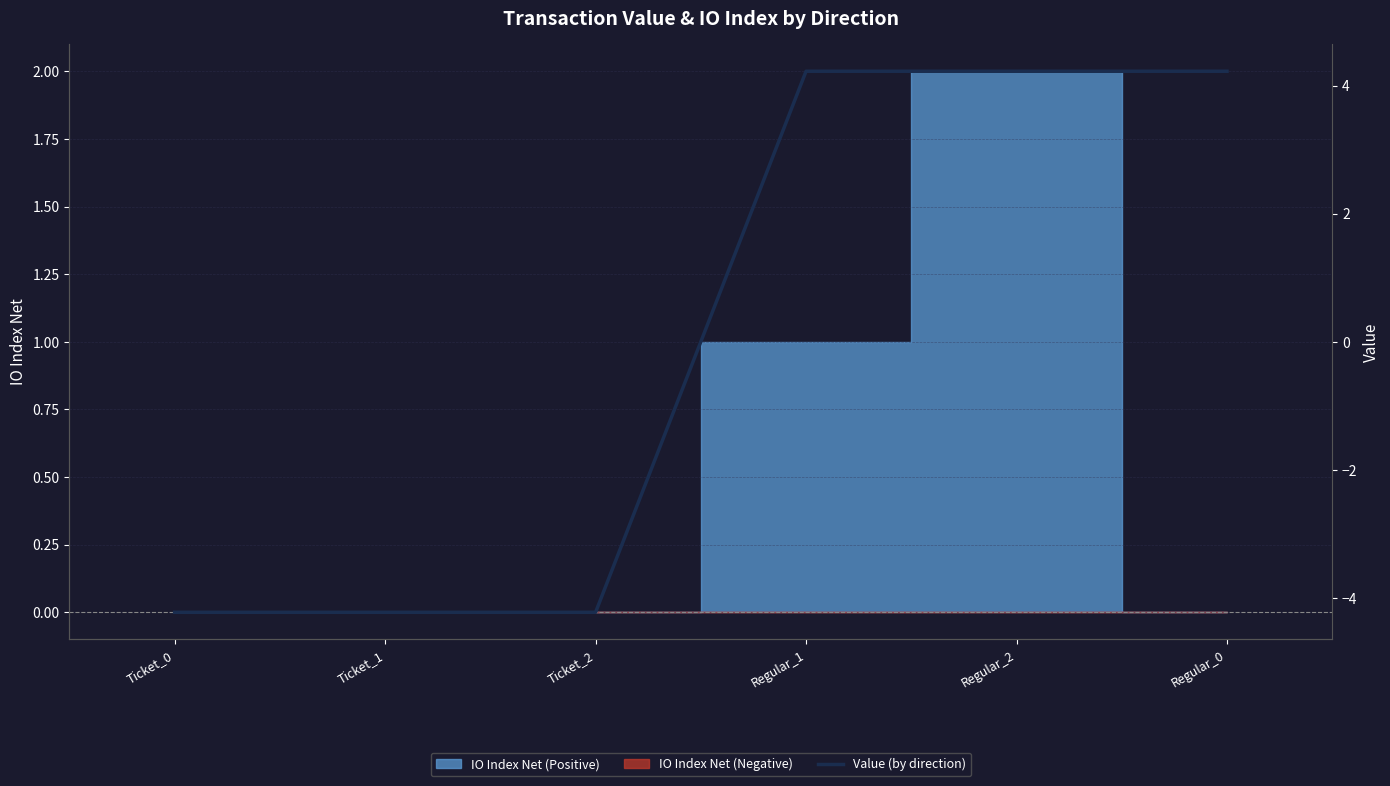

Which label corresponds to the smallest value in the chart?

Ticket_0